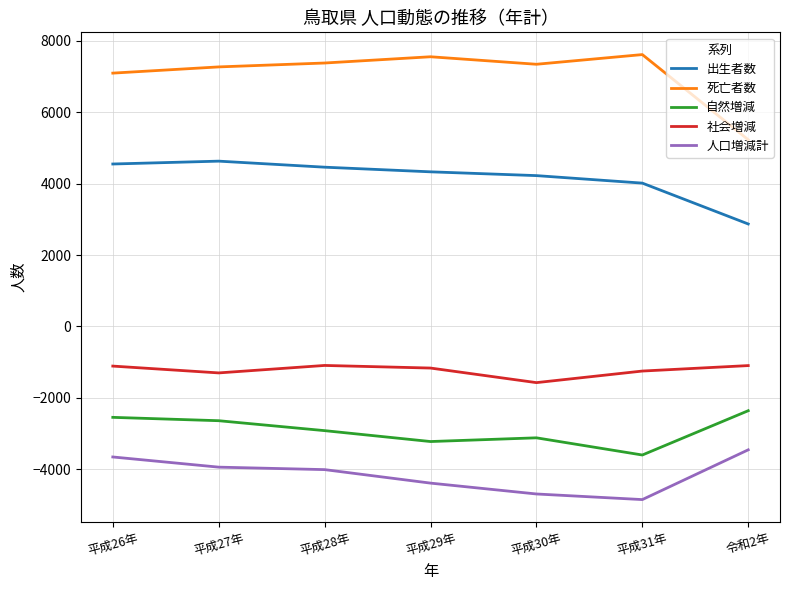

Which series has the largest range (max minus min)?

死亡者数